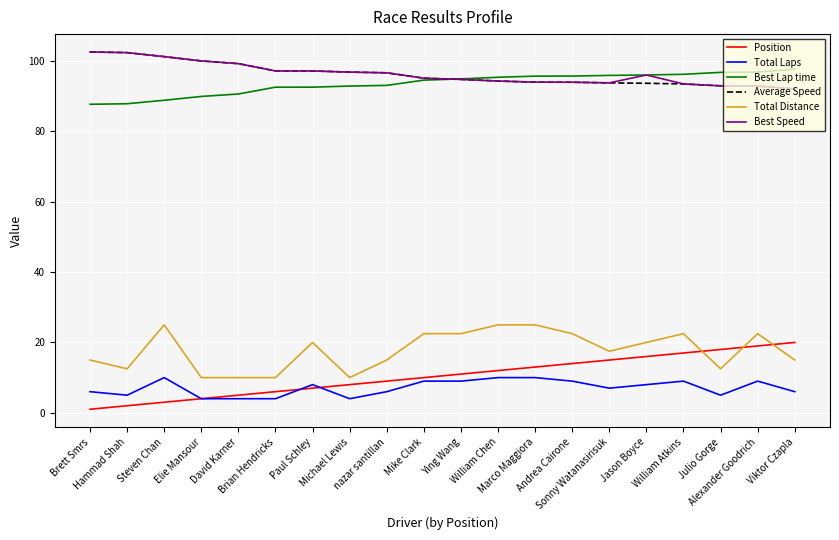

What are all the series names shown in the legend?

Position, Total Laps, Best Lap time, Average Speed, Total Distance, Best Speed